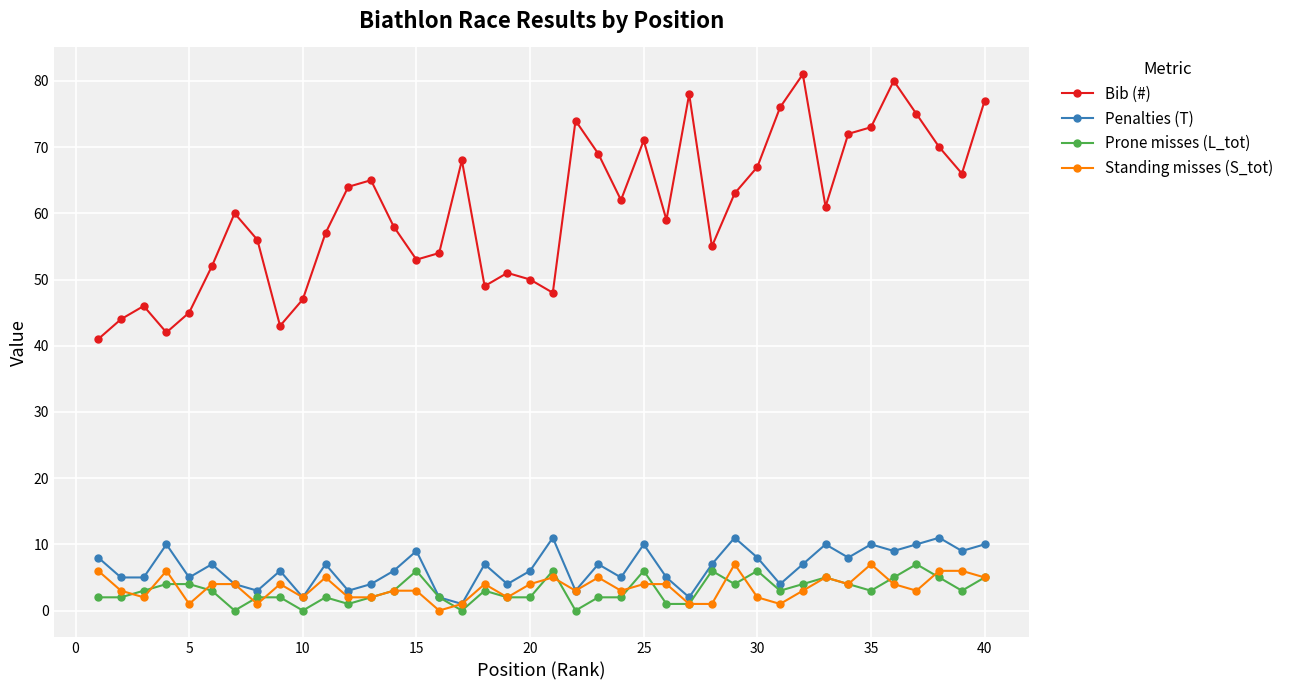

What is the difference between the maximum and minimum values in the Bib (#) series?

40